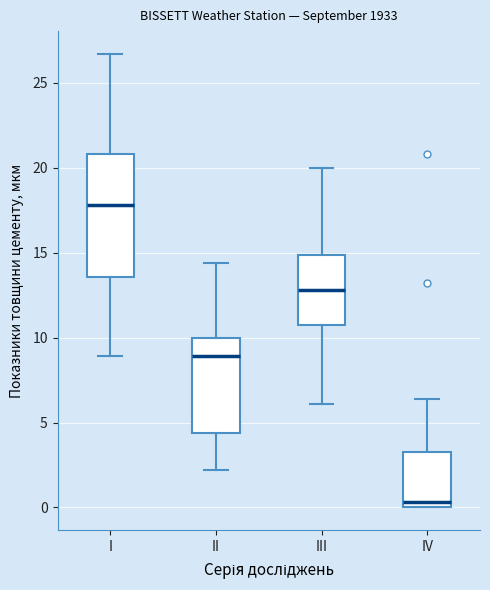

Which box has the highest median line?

I